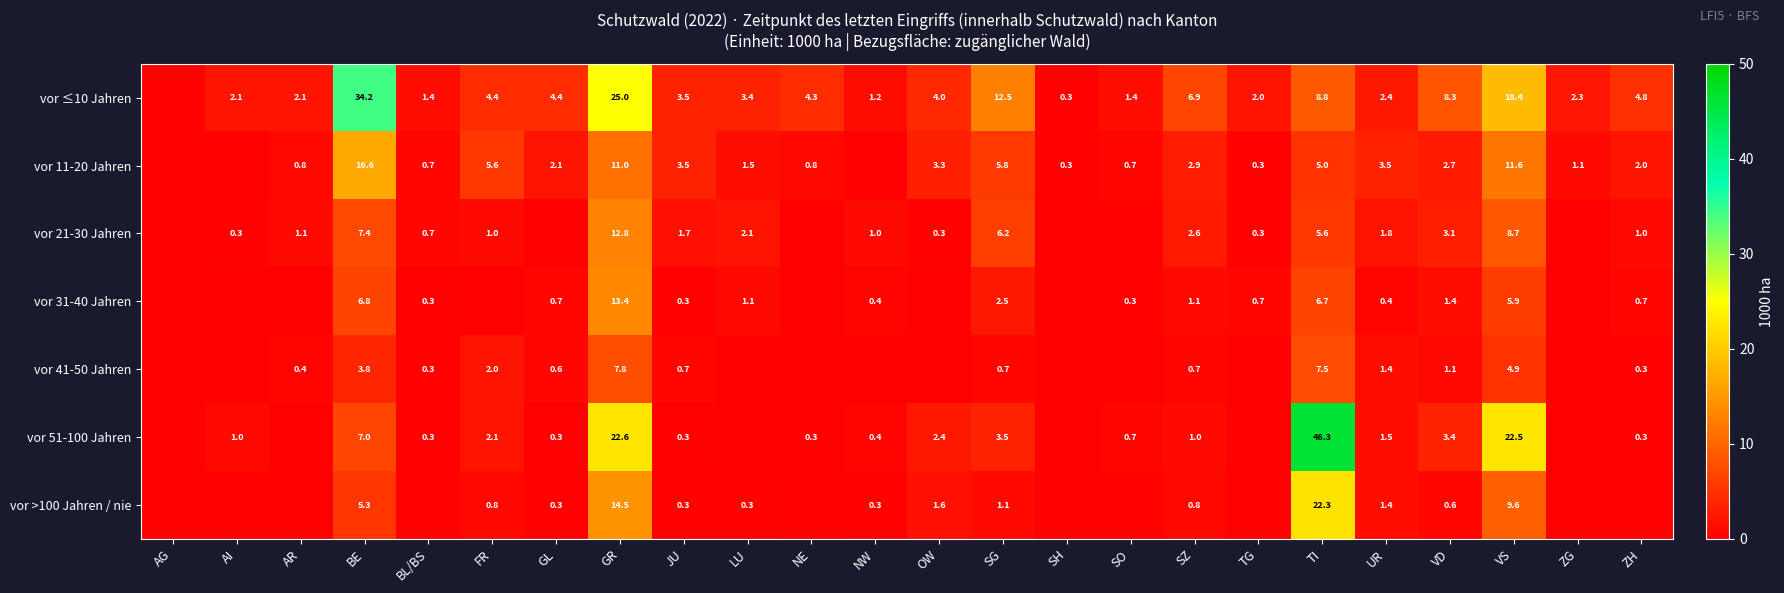

Rank the series at GR from highest to lowest value.

vor ≤10 Jahren, vor 51-100 Jahren, vor >100 Jahren / nie, vor 31-40 Jahren, vor 21-30 Jahren, vor 11-20 Jahren, vor 41-50 Jahren